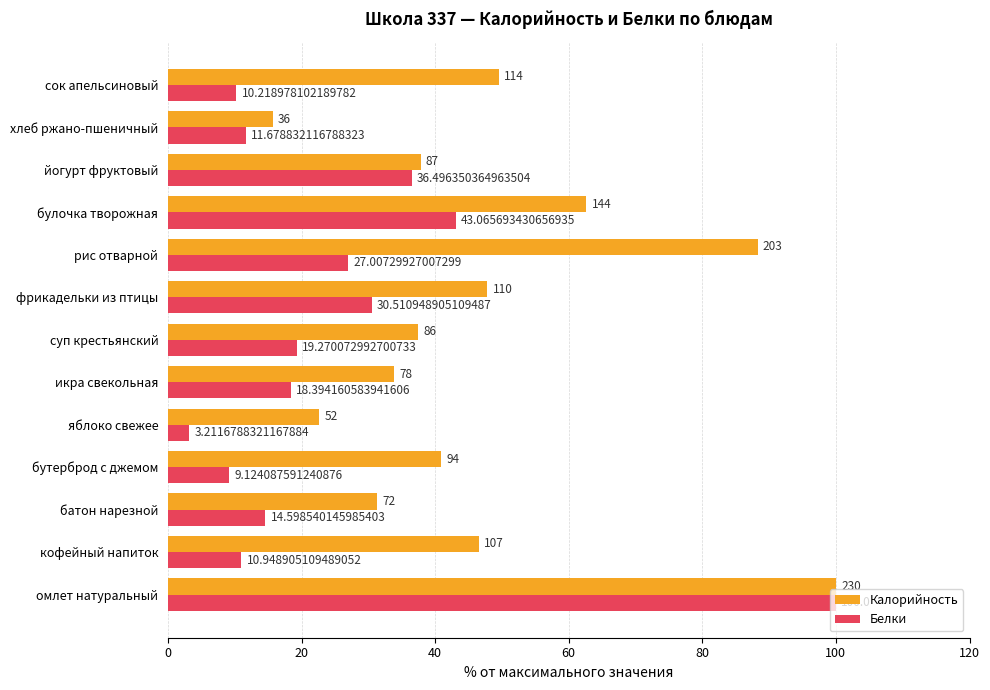

What is the smallest value displayed?

3.2